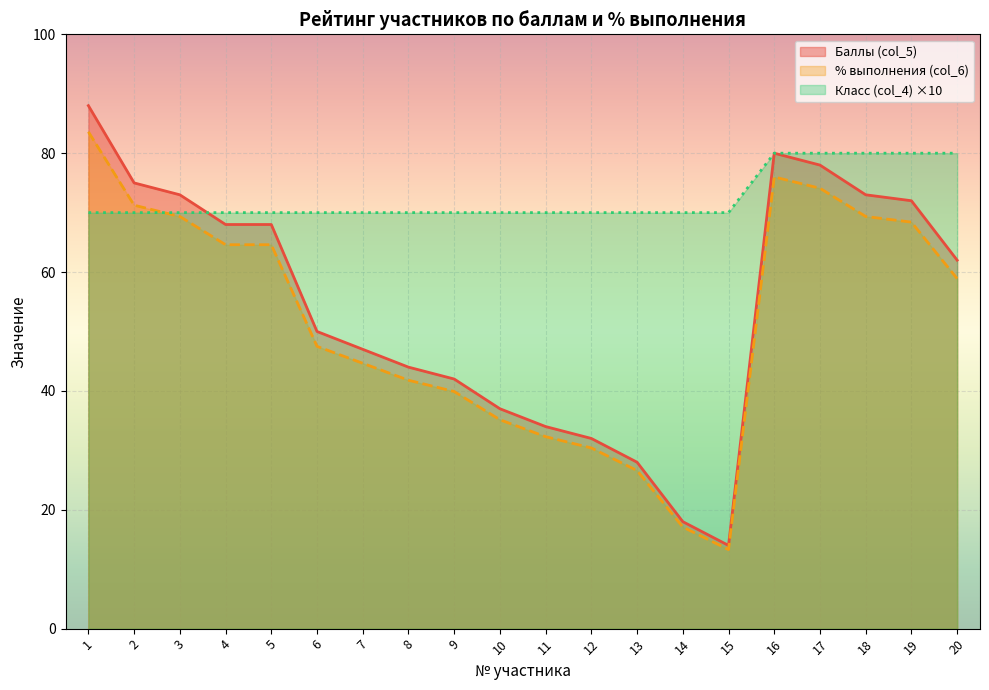

Reading left to right, what are all the values shown in this chart?

Баллы (col_5): 1=88.0	2=75.0	3=73.0	4=68.0	5=68.0	6=50.0	7=47.0	8=44.0	9=42.0	10=37.0	11=34.0	12=32.0	13=28.0	14=18.0	15=14.0	16=80.0	17=78.0	18=73.0	19=72.0	20=62.0
% выполнения (col_6): 1=83.6	2=71.2	3=69.3	4=64.6	5=64.6	6=47.5	7=44.6	8=41.8	9=39.9	10=35.1	11=32.3	12=30.4	13=26.6	14=17.1	15=13.3	16=76.0	17=74.1	18=69.3	19=68.4	20=58.9
Класс (col_4): 1=70.0	2=70.0	3=70.0	4=70.0	5=70.0	6=70.0	7=70.0	8=70.0	9=70.0	10=70.0	11=70.0	12=70.0	13=70.0	14=70.0	15=70.0	16=80.0	17=80.0	18=80.0	19=80.0	20=80.0